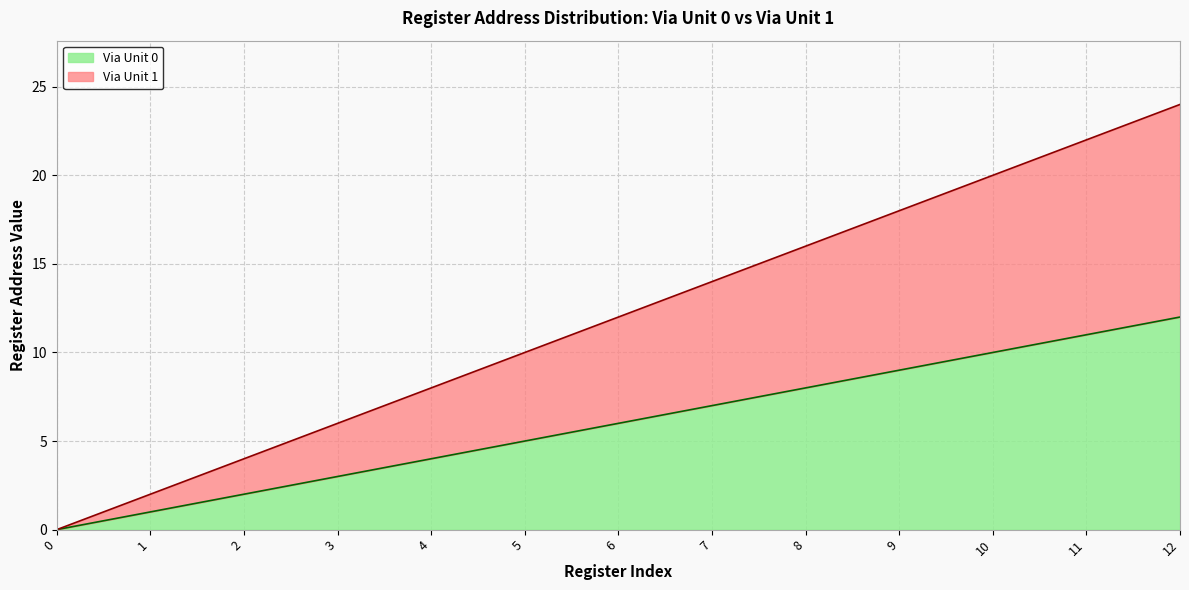

How many data points does each series have?

13